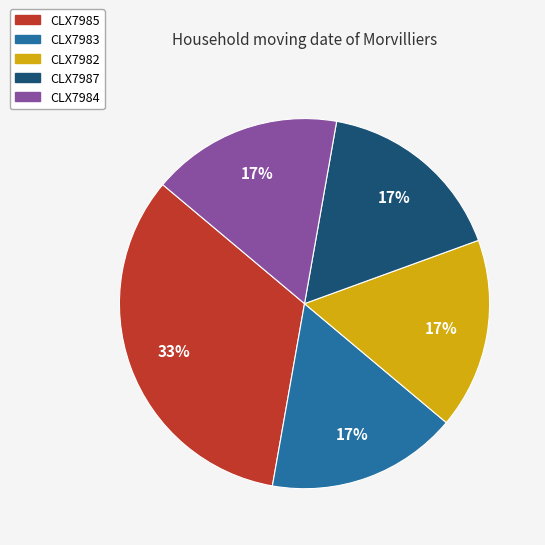

Is there a majority slice in this chart?

No